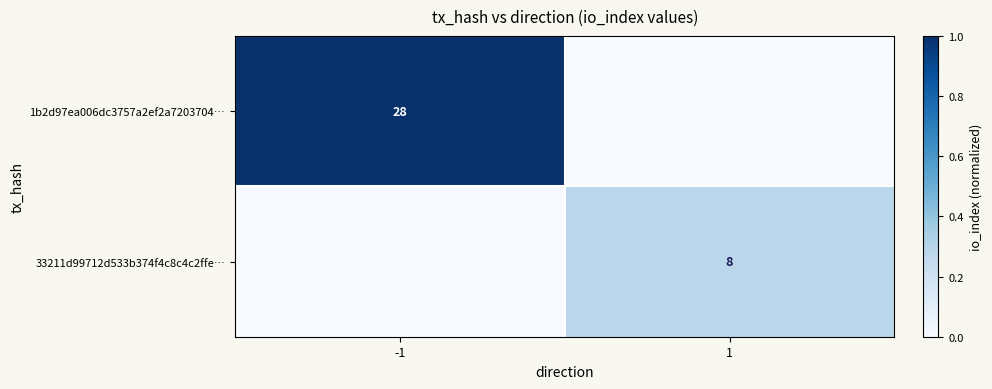

Is the value of 33211d99712d533b374f4c8c4c2ffe… at 1 greater than the value of 1b2d97ea006dc3757a2ef2a7203704… at -1?

No